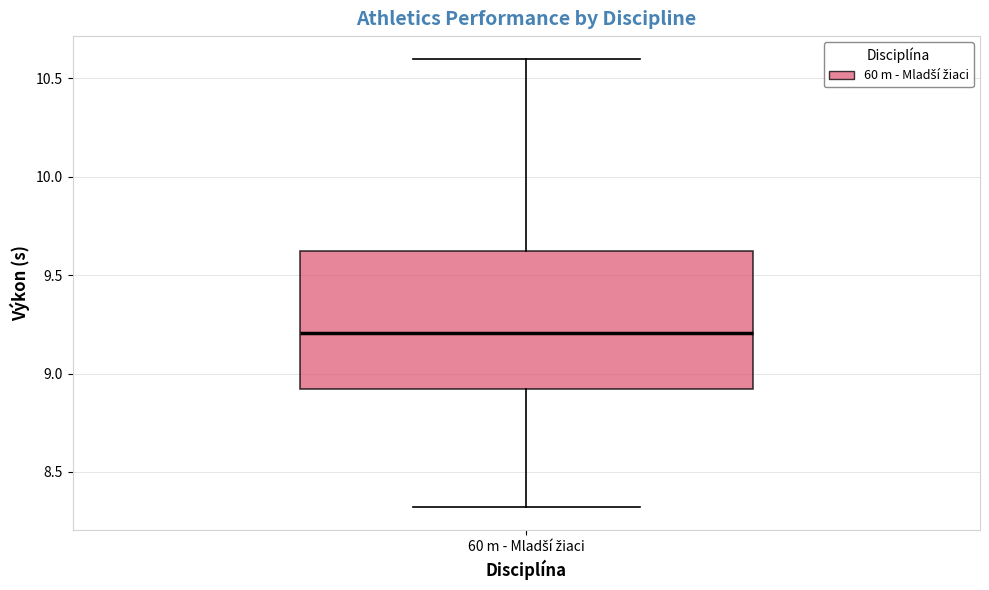

Read this box plot against the y-axis: the position of the median line, the range covered by the box, and the ends of both whiskers. The values are not printed on the chart, so give them approximately, as read against the axis.

median 9.20, box 8.90 to 9.65, whiskers 8.30 to 10.60